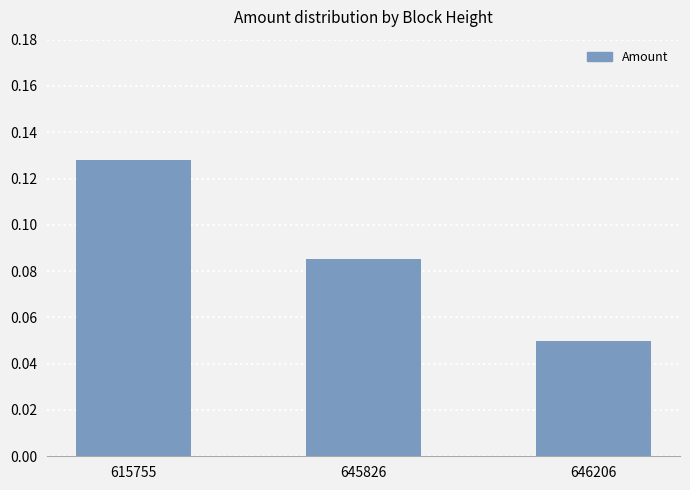

At which label is the value closest to 0?

646206